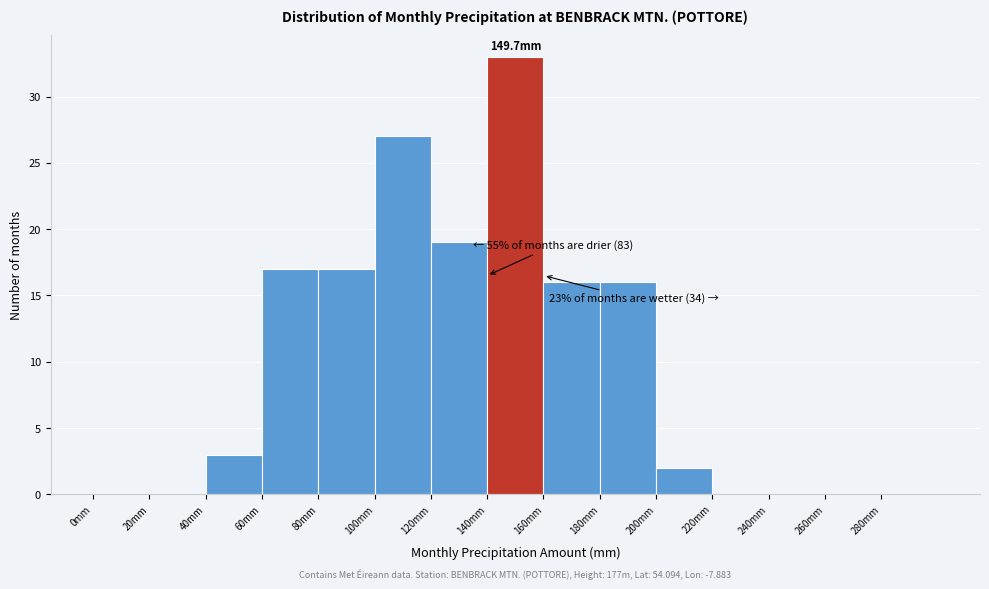

Which range on the x-axis has the tallest bar?

140 to 160